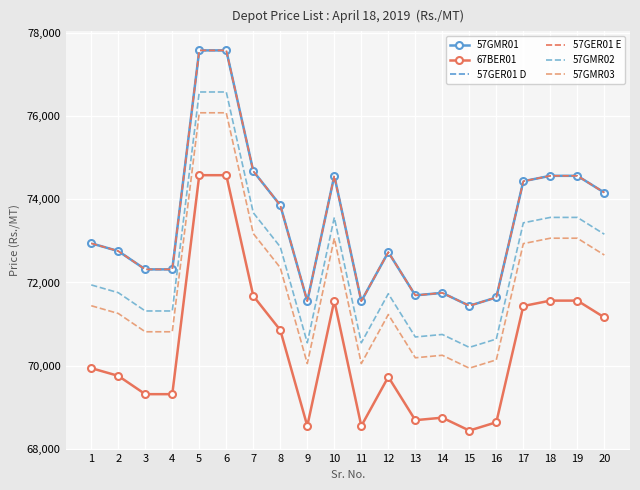

What is the spread (max minus min) of values at 7?

3000